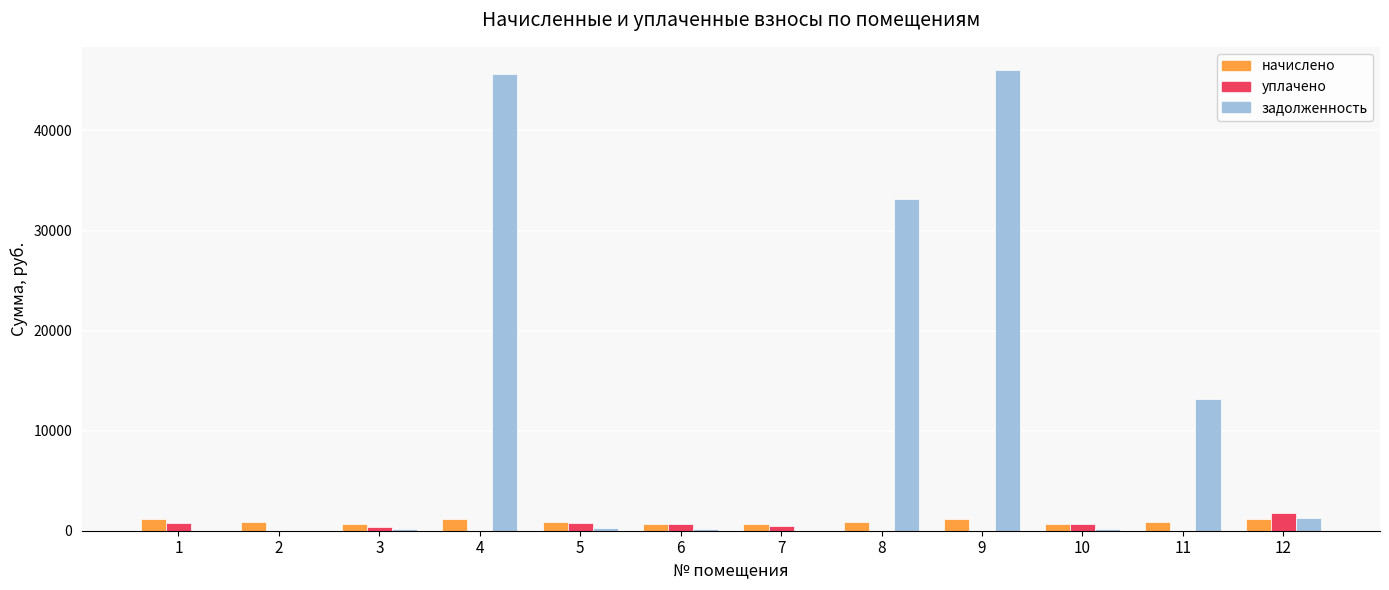

Which series has the largest range (max minus min)?

задолженность